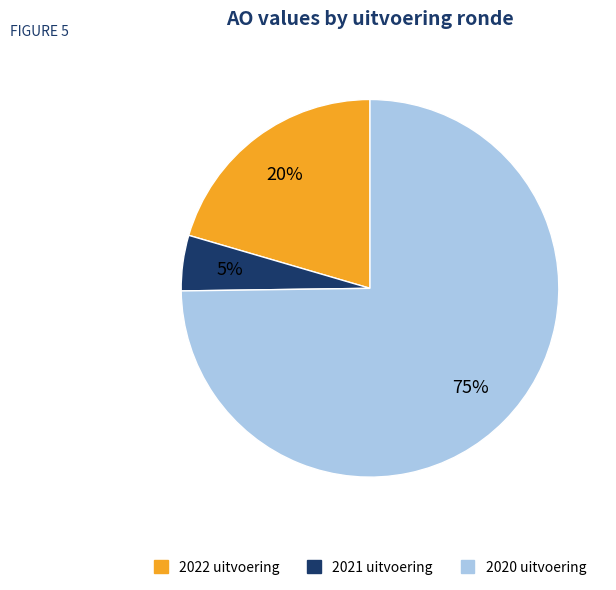

Count the number of slices in the pie.

3